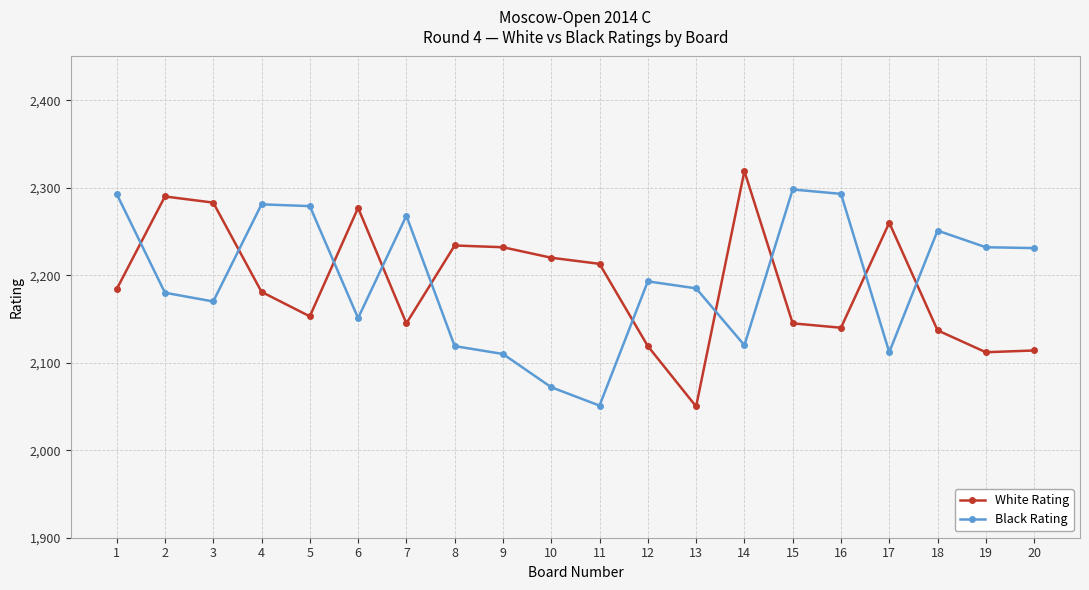

At how many categories does at least one series exceed 2200?

18